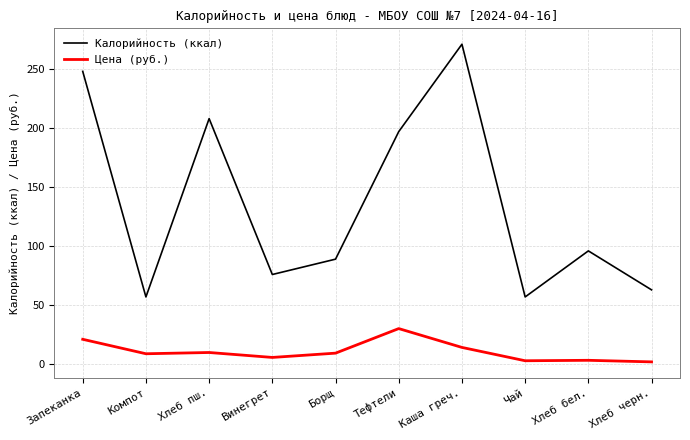

Which category has the highest value in the Цена (руб.) series?

Тефтели